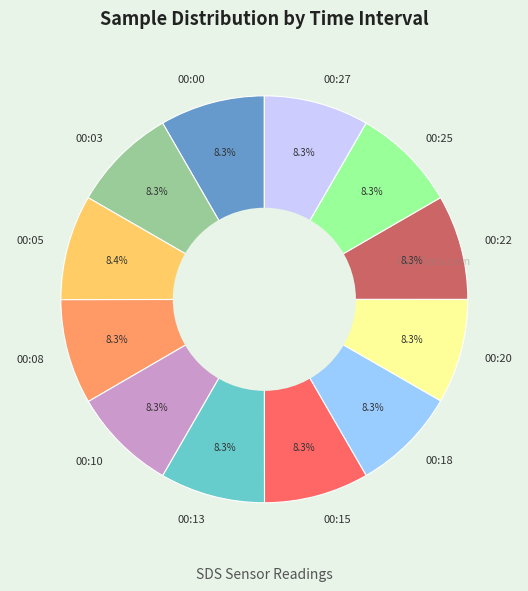

Does 00:27 account for over 50% of the chart?

No